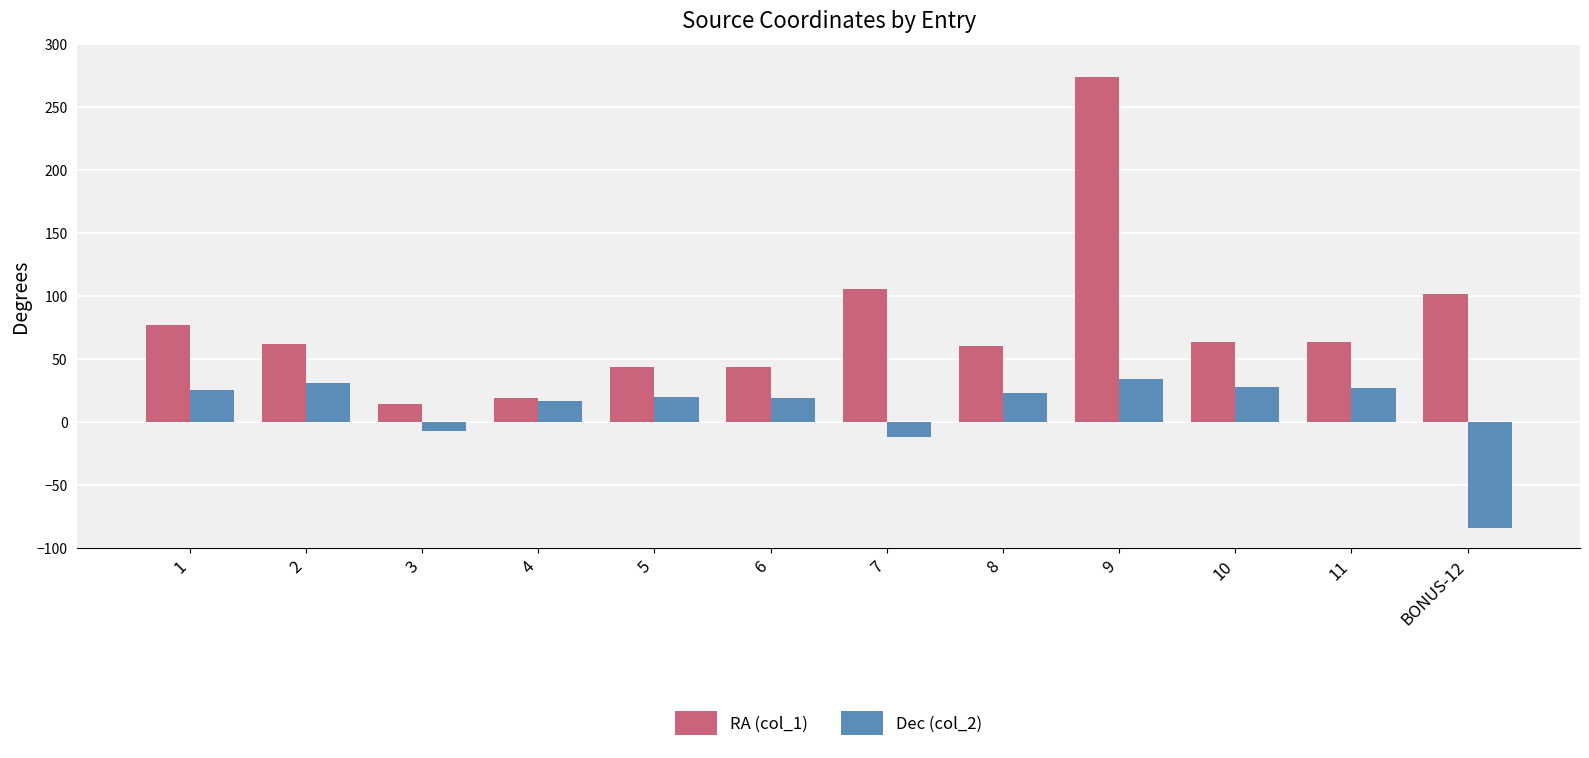

Rank the series by their maximum value, from highest to lowest.

RA (col_1), Dec (col_2)